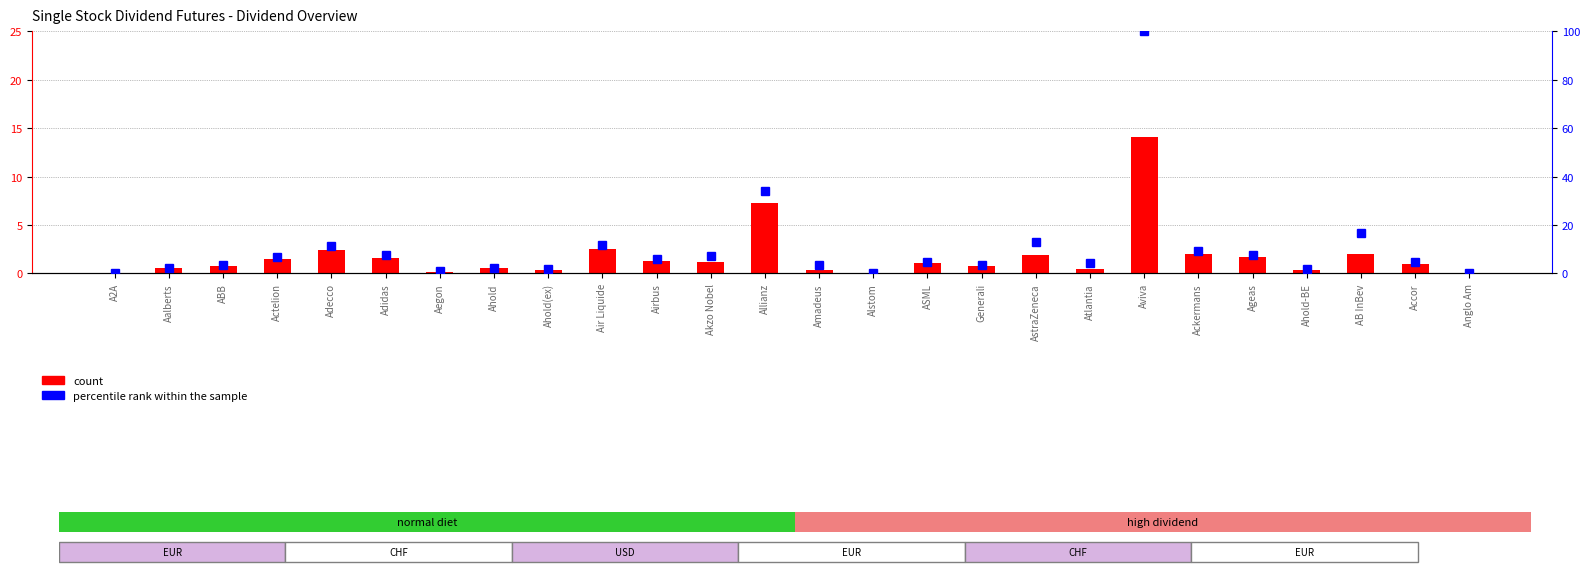

Which series has the widest spread of values?

percentile rank within the sample